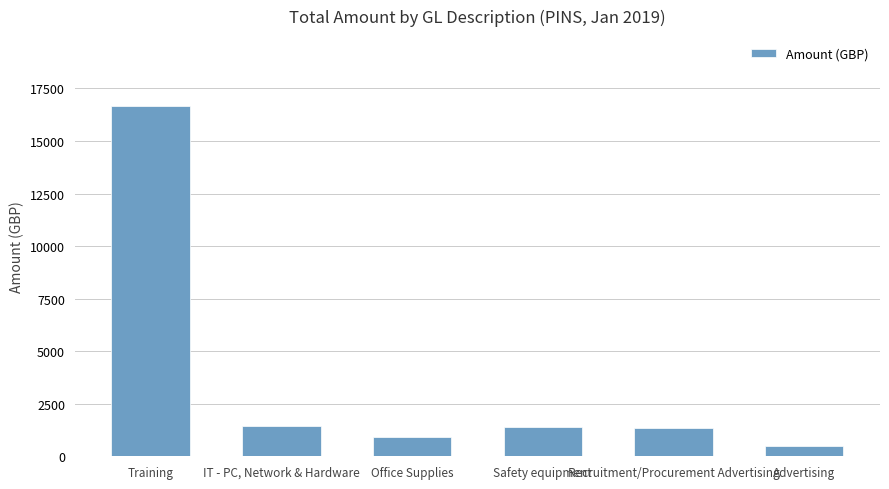

What is the label of the 3rd bar from the left?

Office Supplies